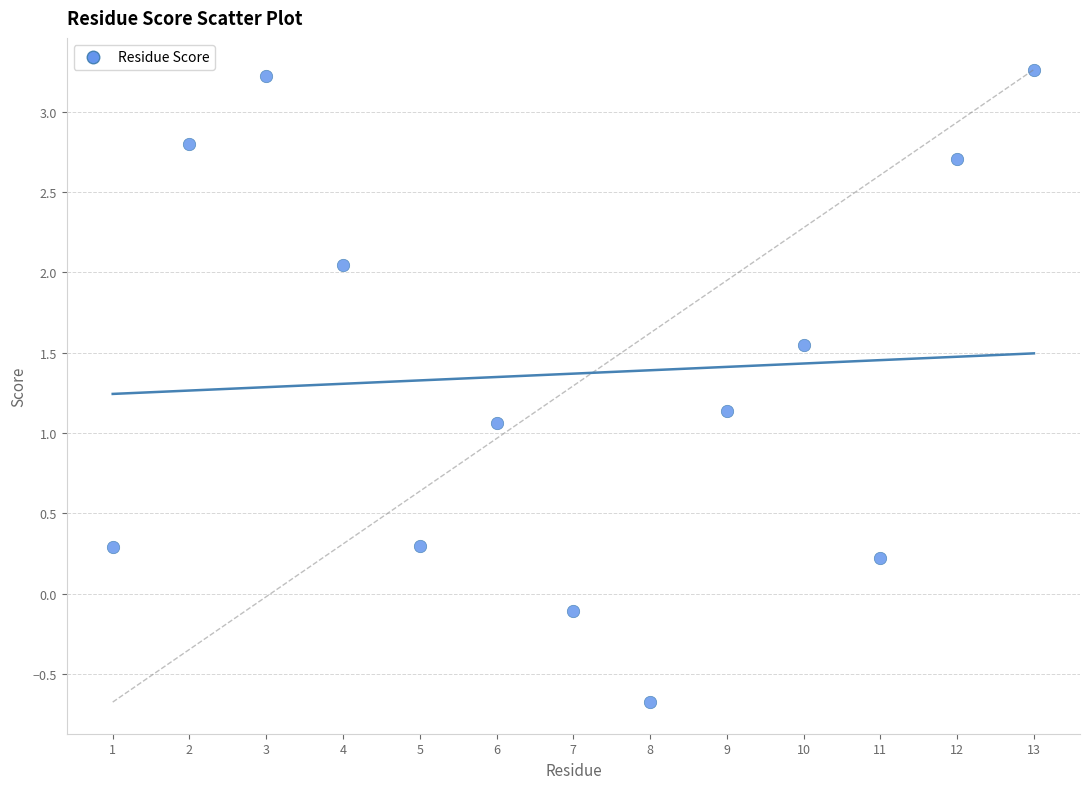

What is the range of Y values (max minus min)?

3.9